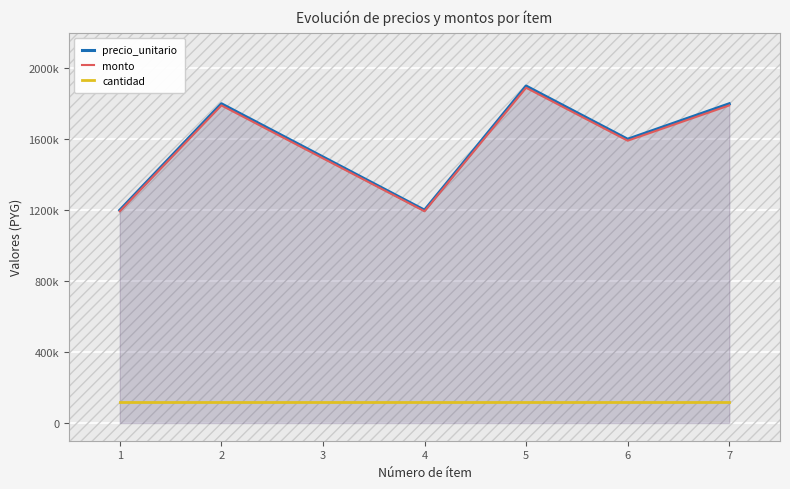

Which category has the lowest value across all series?

1